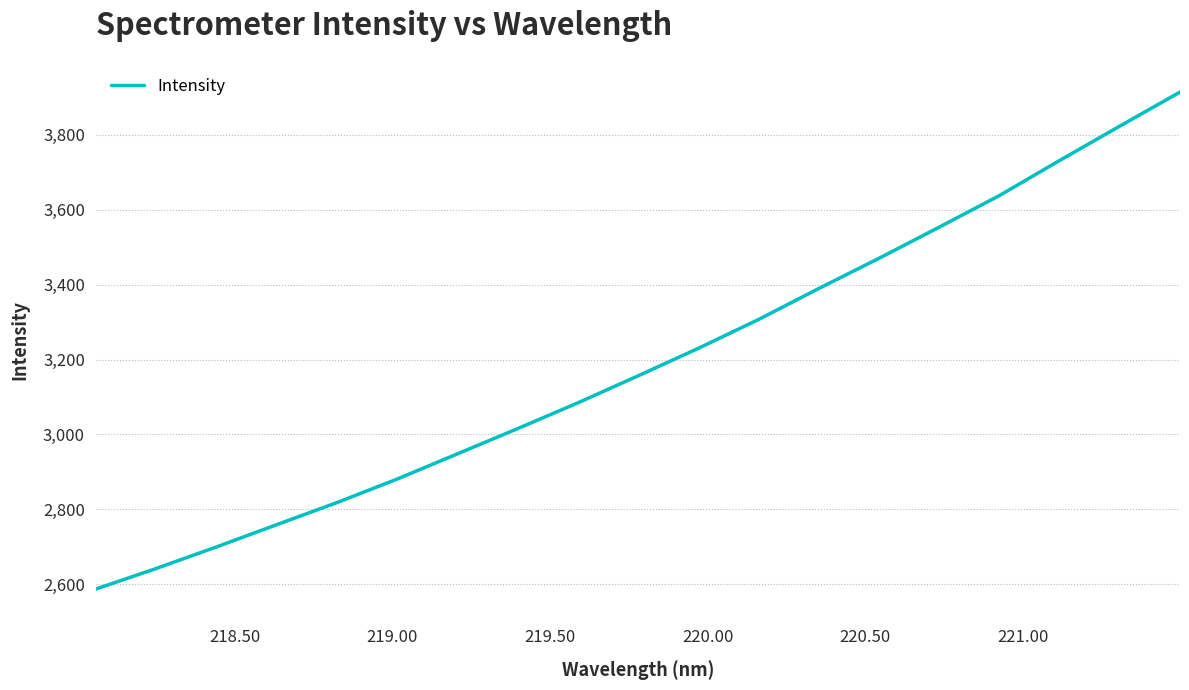

What is the greatest value displayed?

3914.4